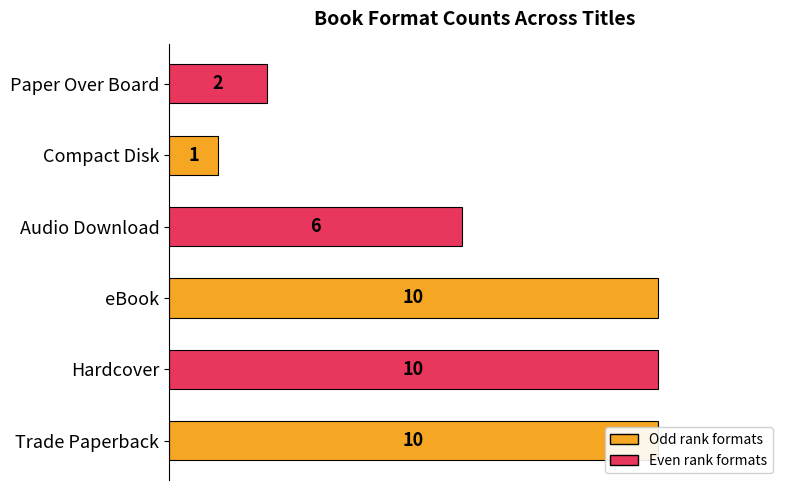

How many values are between 2 and 10?

5